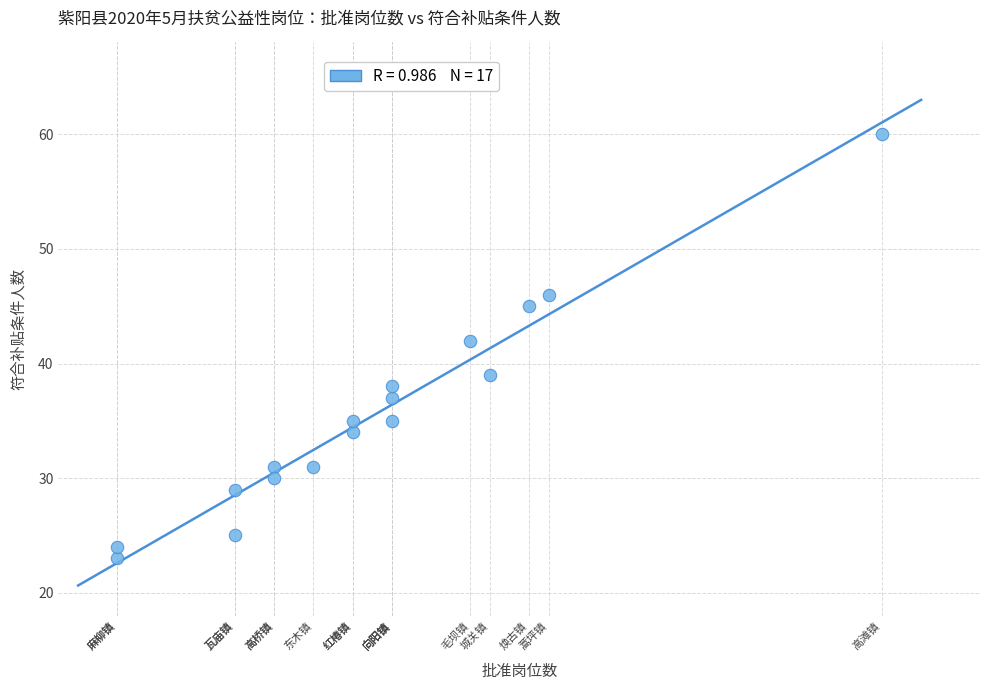

What is the range of X values (max minus min)?

39